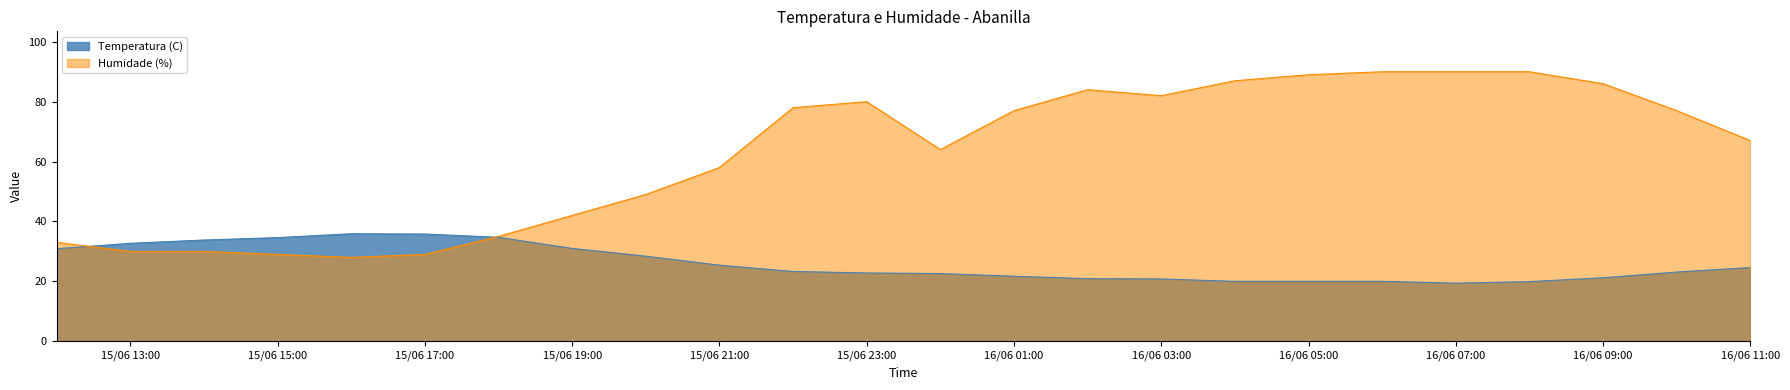

How many lines are shown in the chart?

2